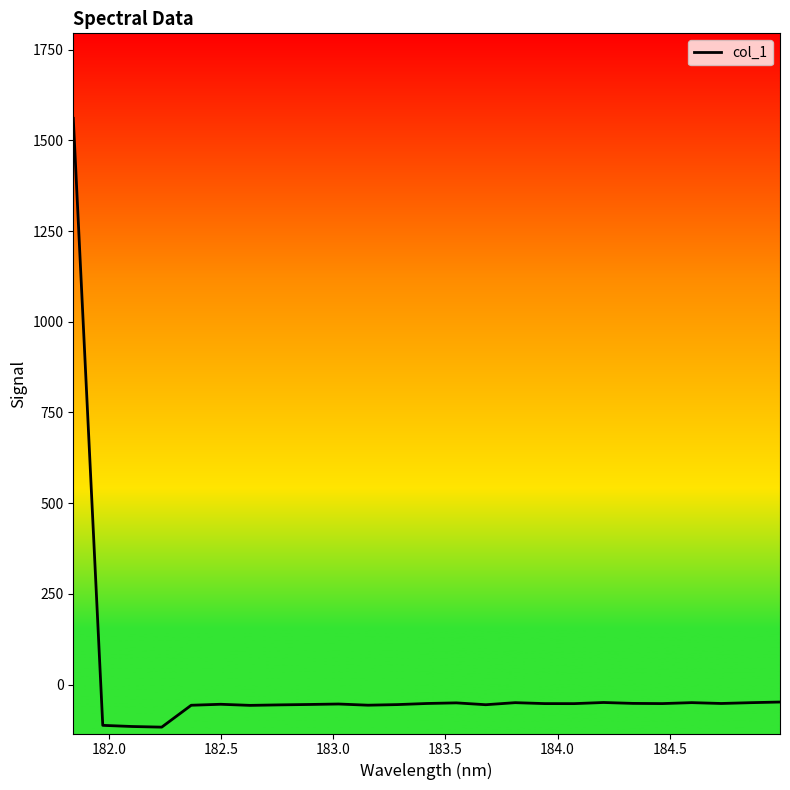

What is the minimum value shown in the chart?

-116.9